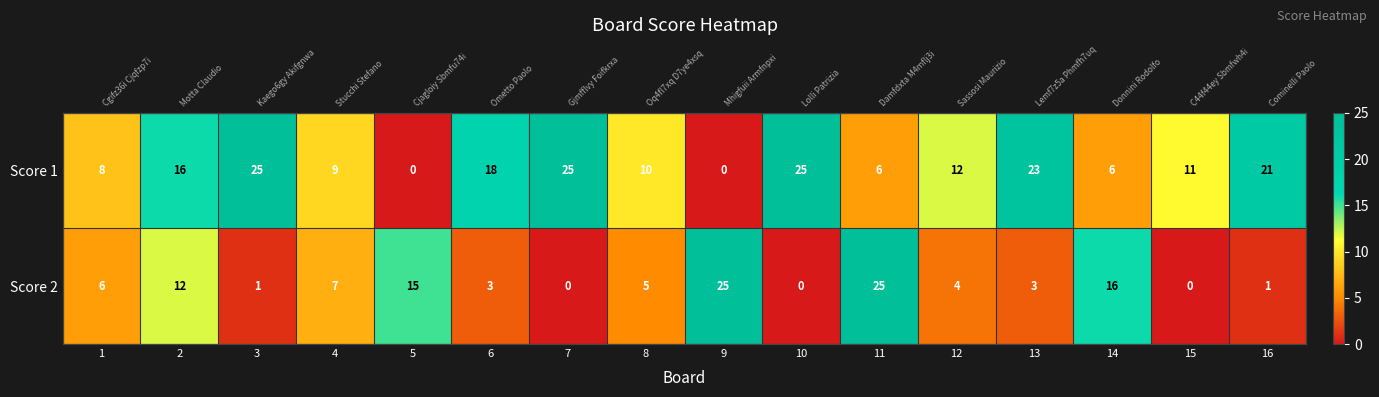

List the series in order of their overall mean, lowest first.

Score 2, Score 1